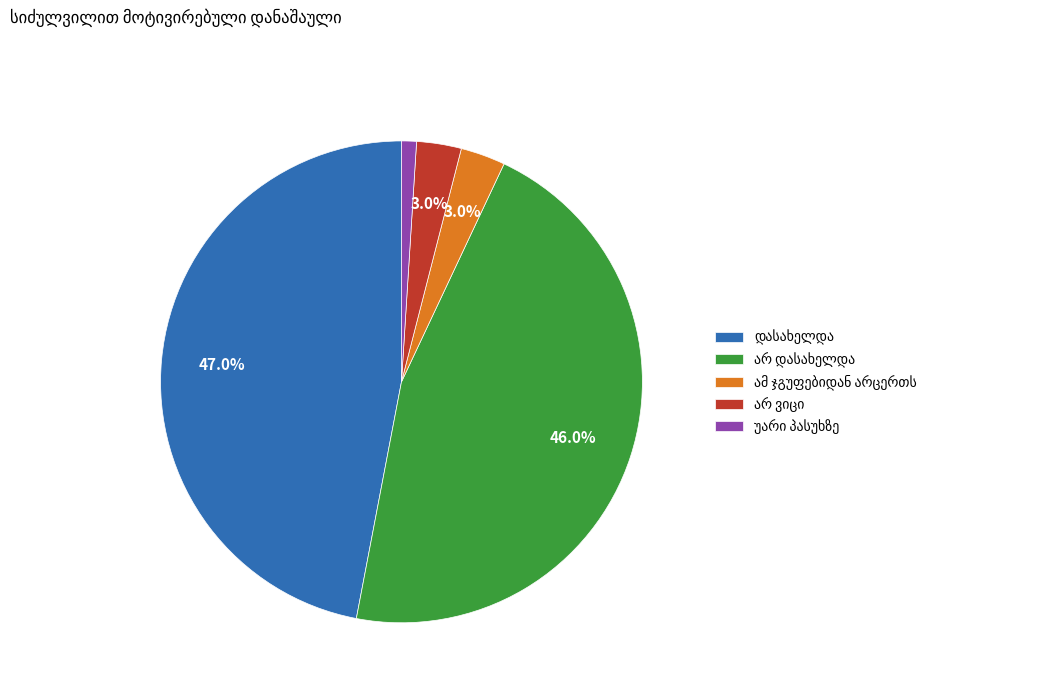

Does any single category account for the majority?

No